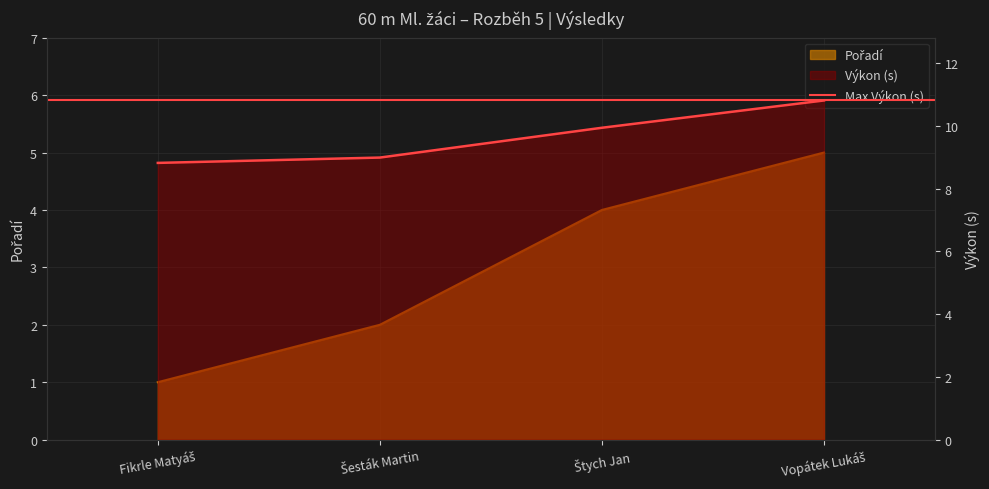

What is the label of the 4th point from the left?

Vopátek Lukáš